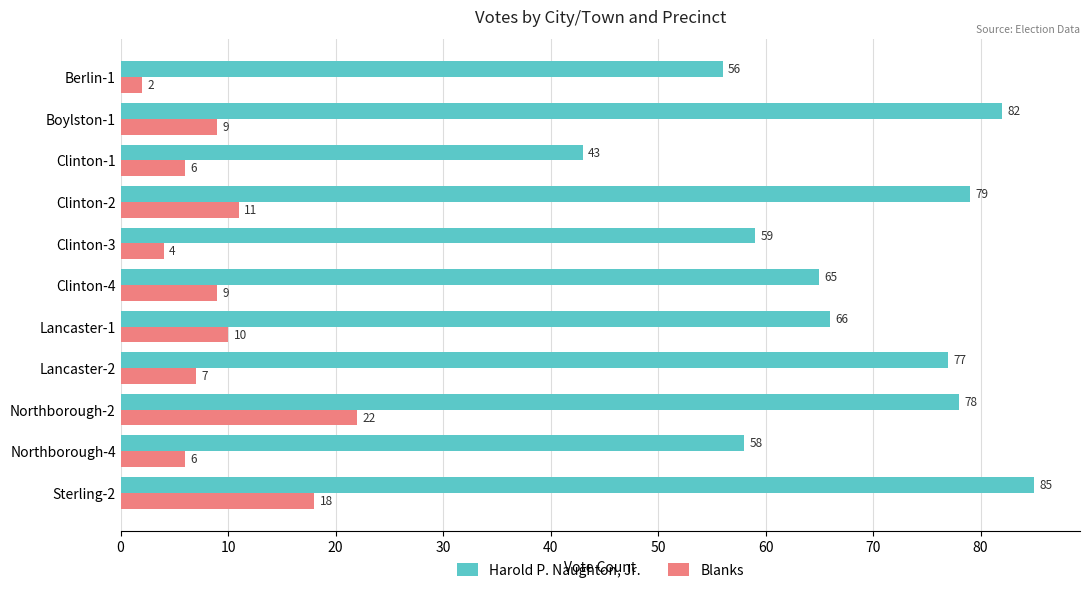

At how many categories does at least one series exceed 21?

11